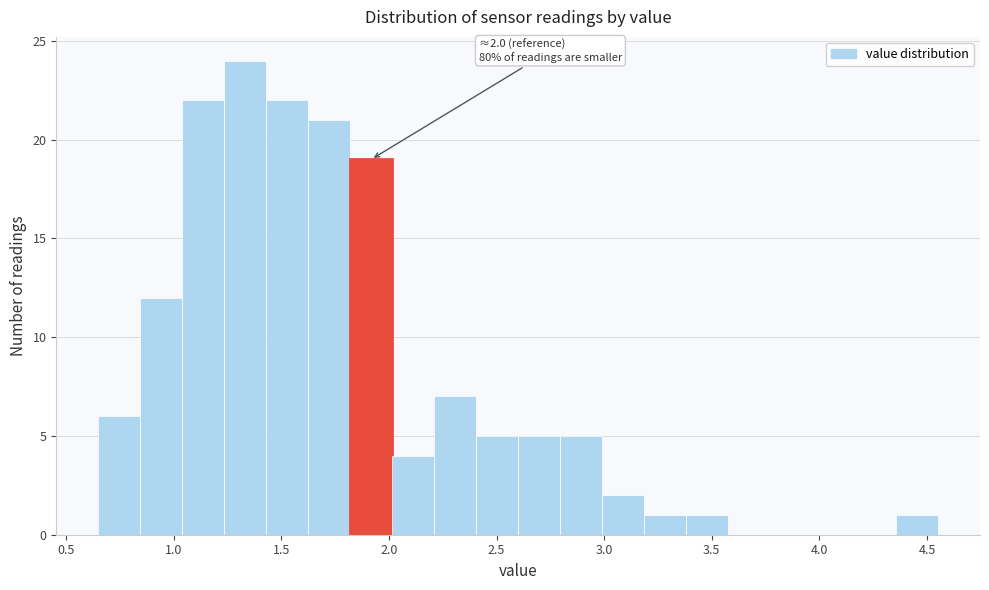

Read against the x-axis, roughly where is the centre of the tallest bar?

1.35